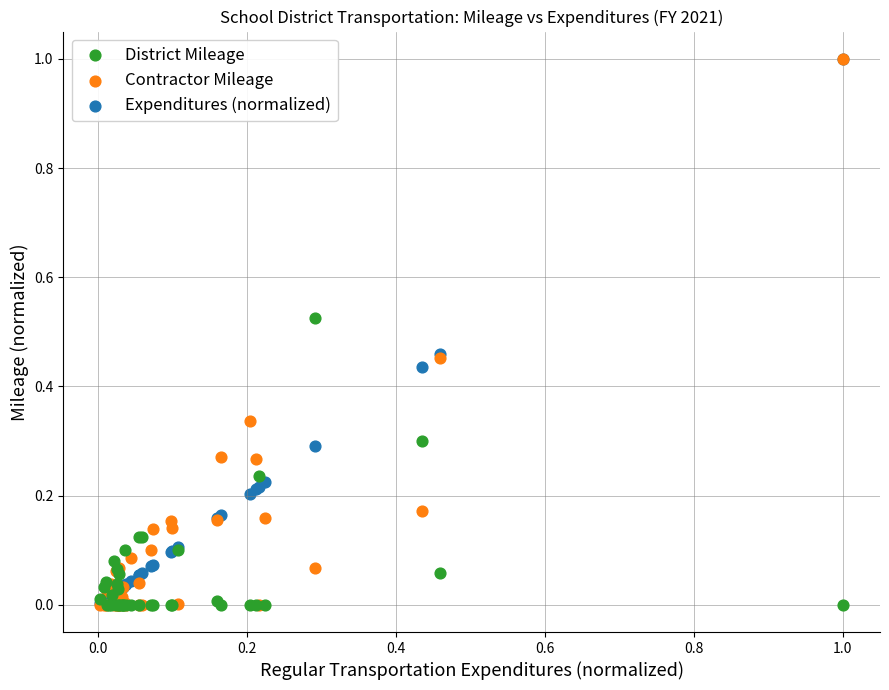

What are all the series names shown in the legend?

District Mileage, Contractor Mileage, Expenditures (normalized)